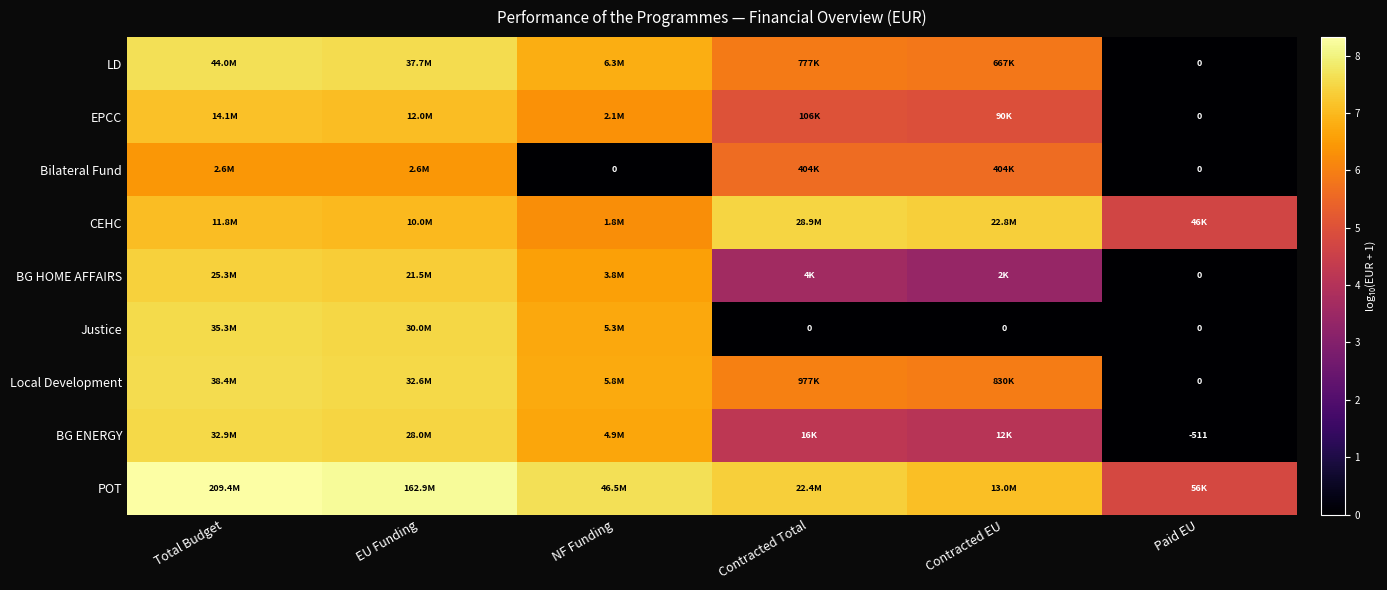

What is the highest value of the Local Development series?

7.6